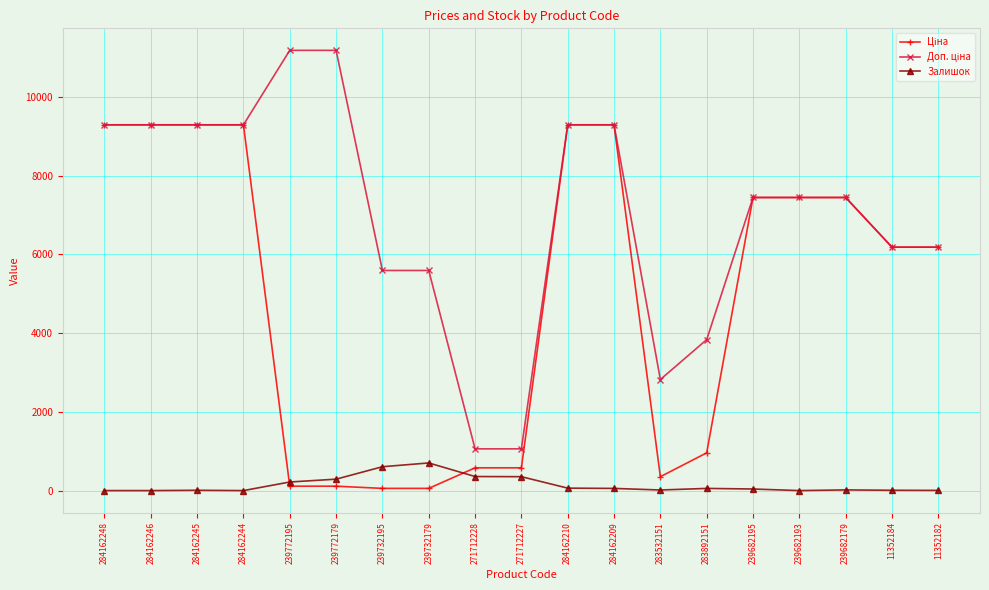

What is the total value across all series at 271712227?

1991.1